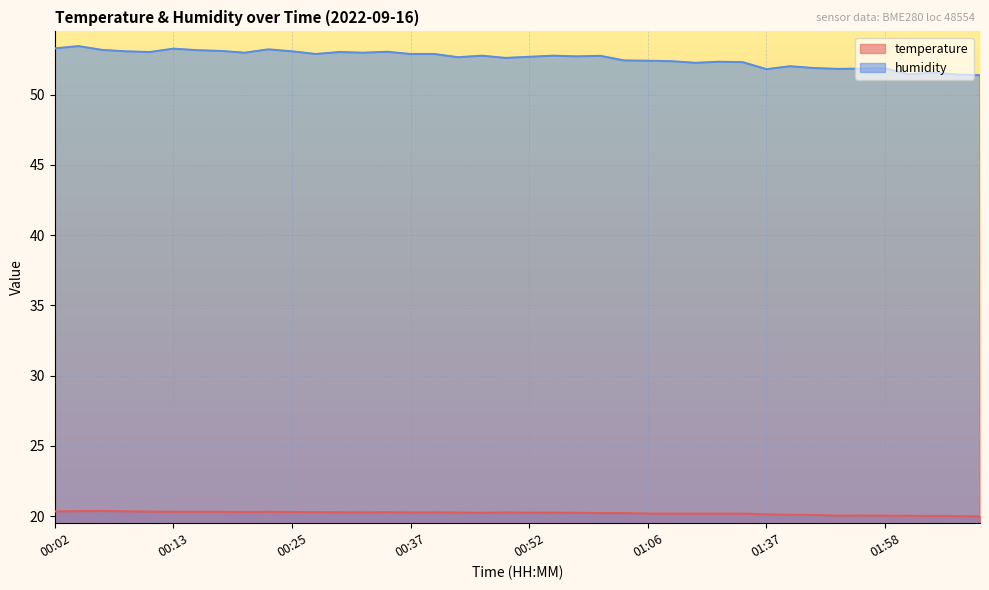

List the series in order of their overall mean, highest first.

humidity, temperature